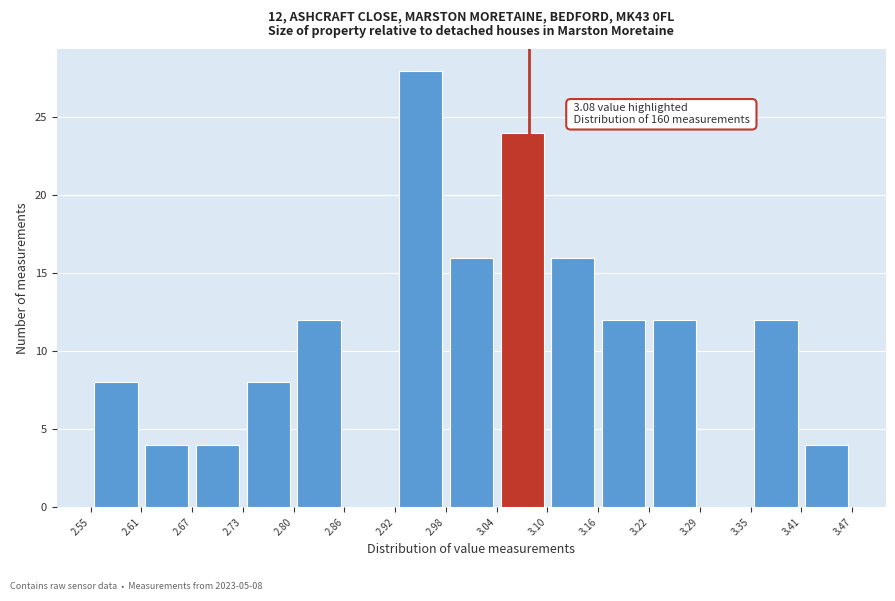

Which range on the x-axis has the tallest bar?

2.92 to 2.98